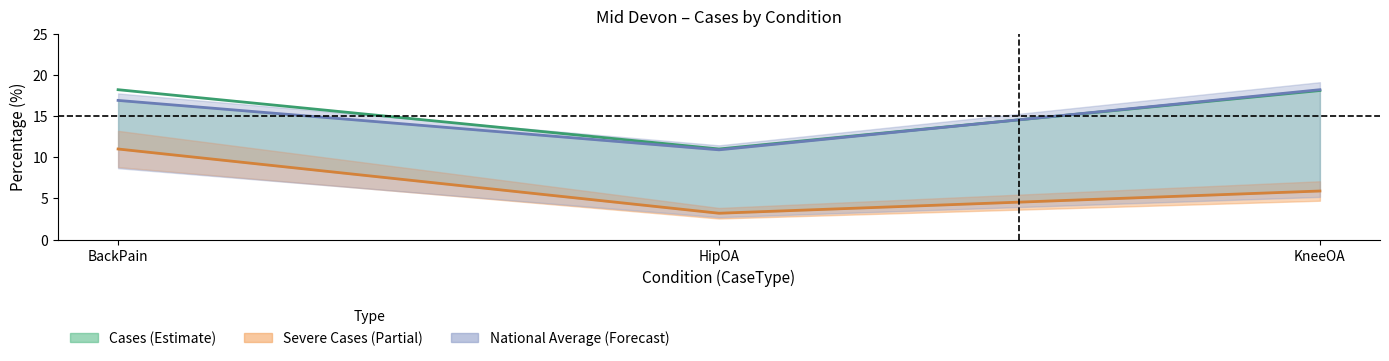

What is the total value across all series at BackPain?

46.1